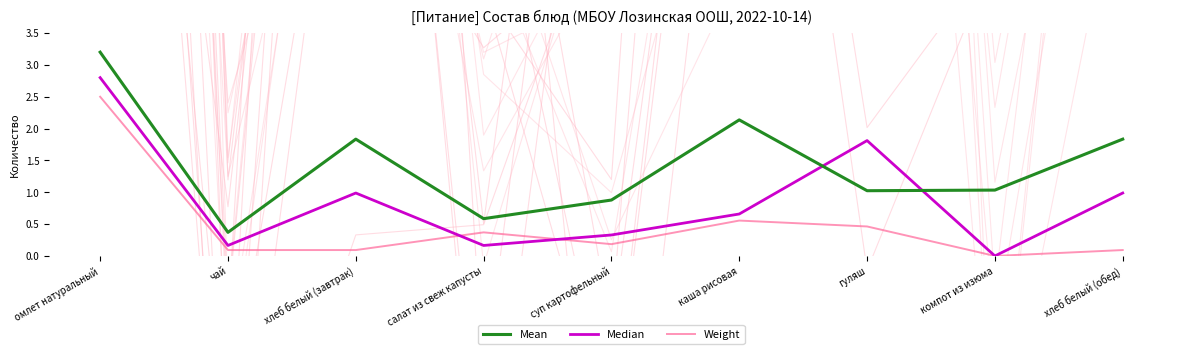

What are all the series names shown in the legend?

Mean, Median, Weight